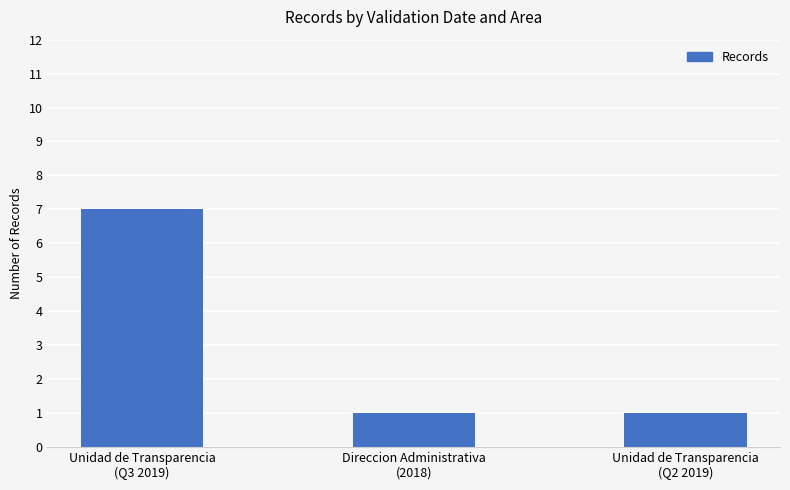

Reading left to right, extract all data points from this chart.

7	1	1